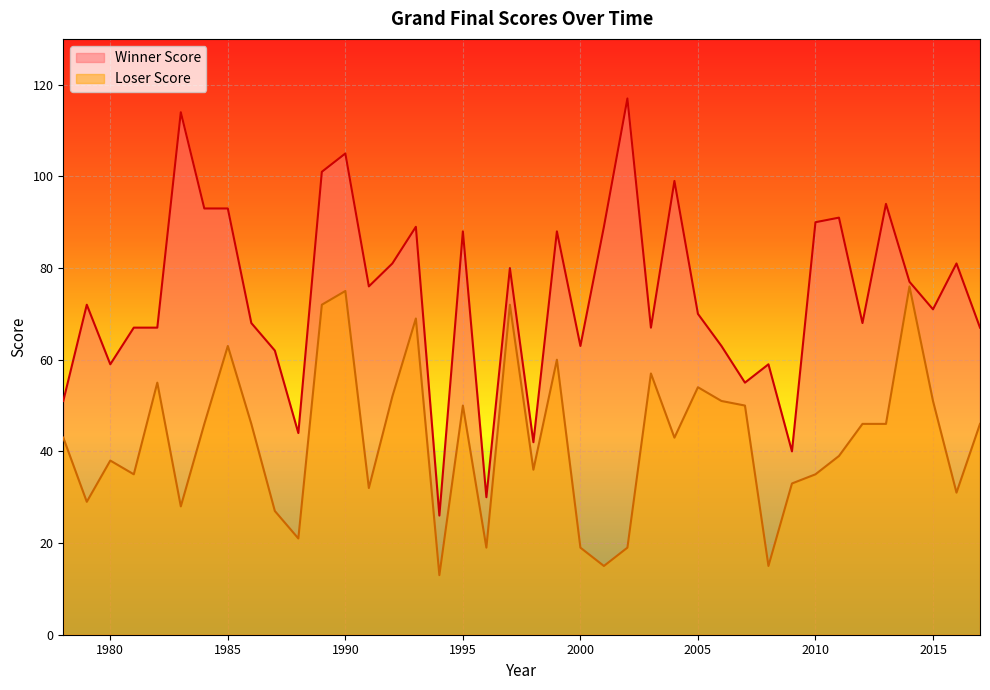

True or false: Loser Score has more than 2 points higher than both neighbors.

True